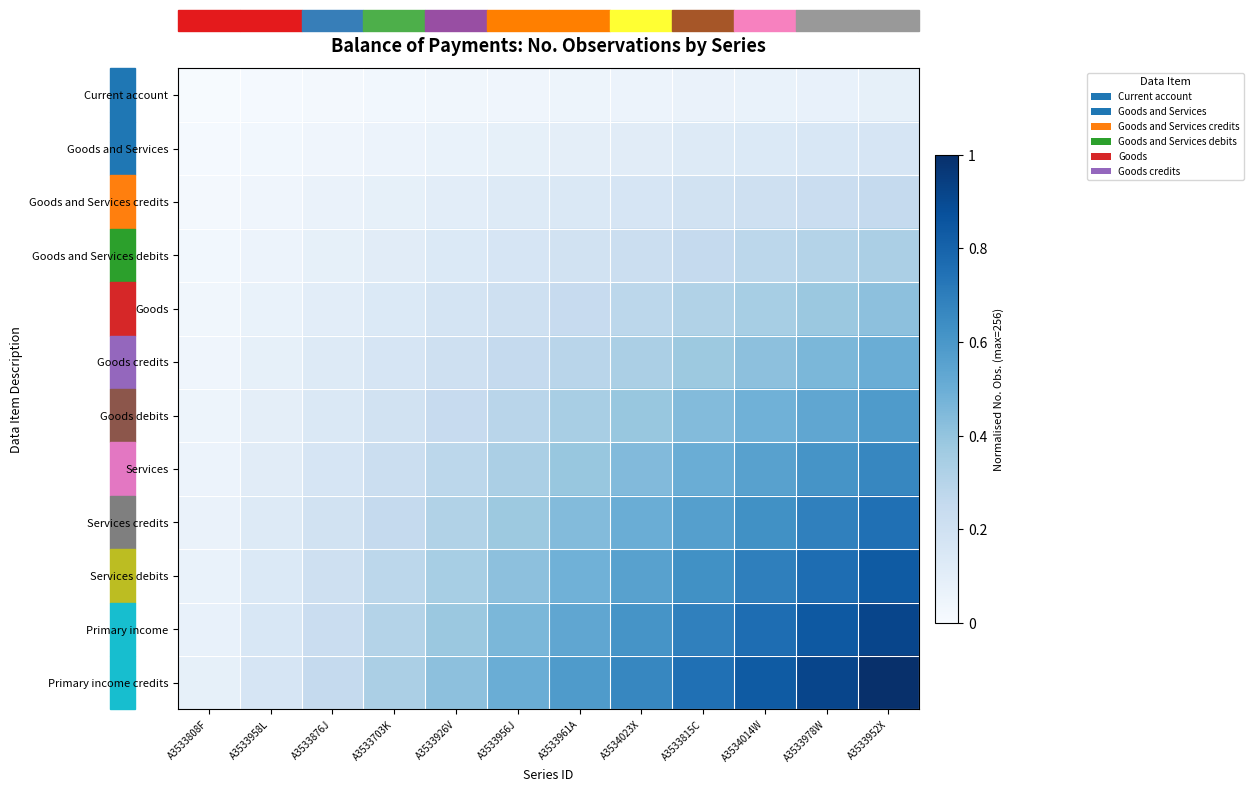

Which series has the widest spread of values?

Primary income credits